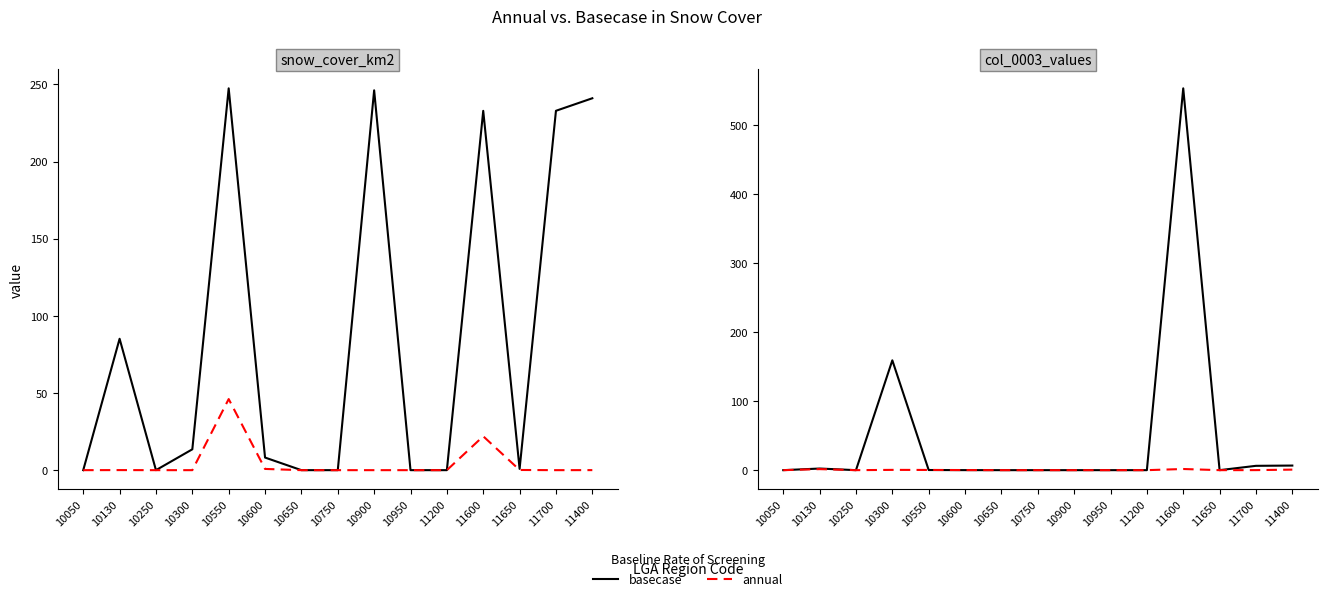

How many lines are shown in the chart?

2